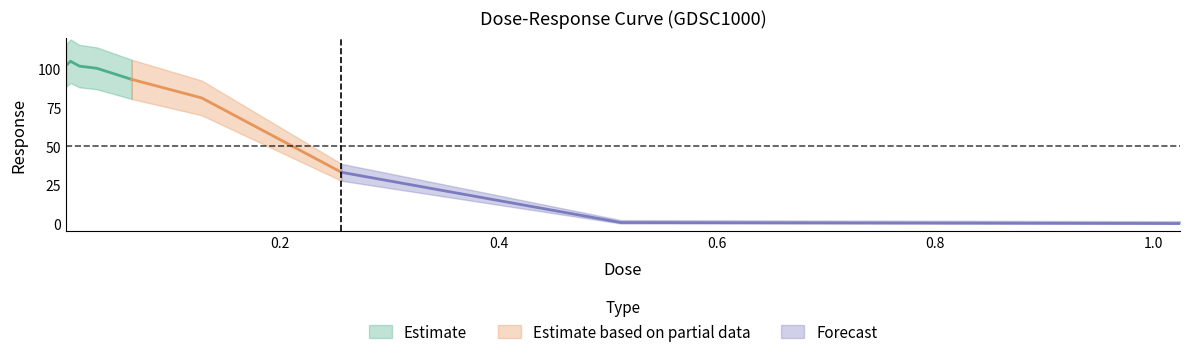

What is the change in value from 0.032 to 0.064?

-7.2